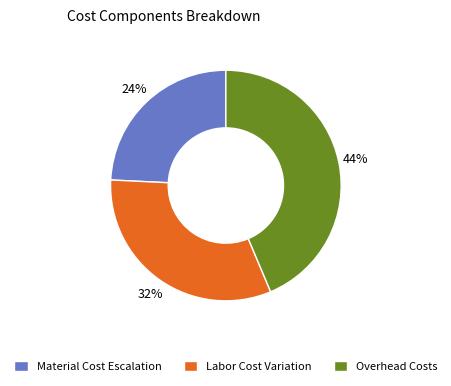

Is there a majority slice in this chart?

No